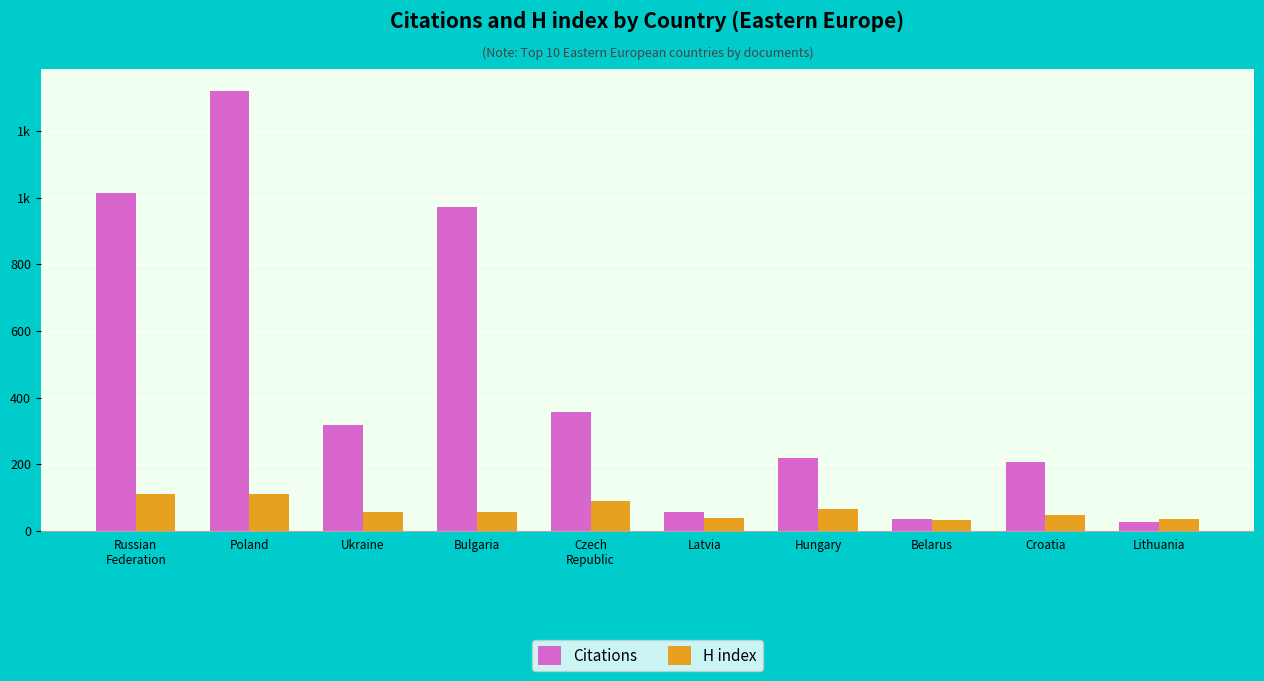

True or false: Citations has a value of 28 at Lithuania.

True